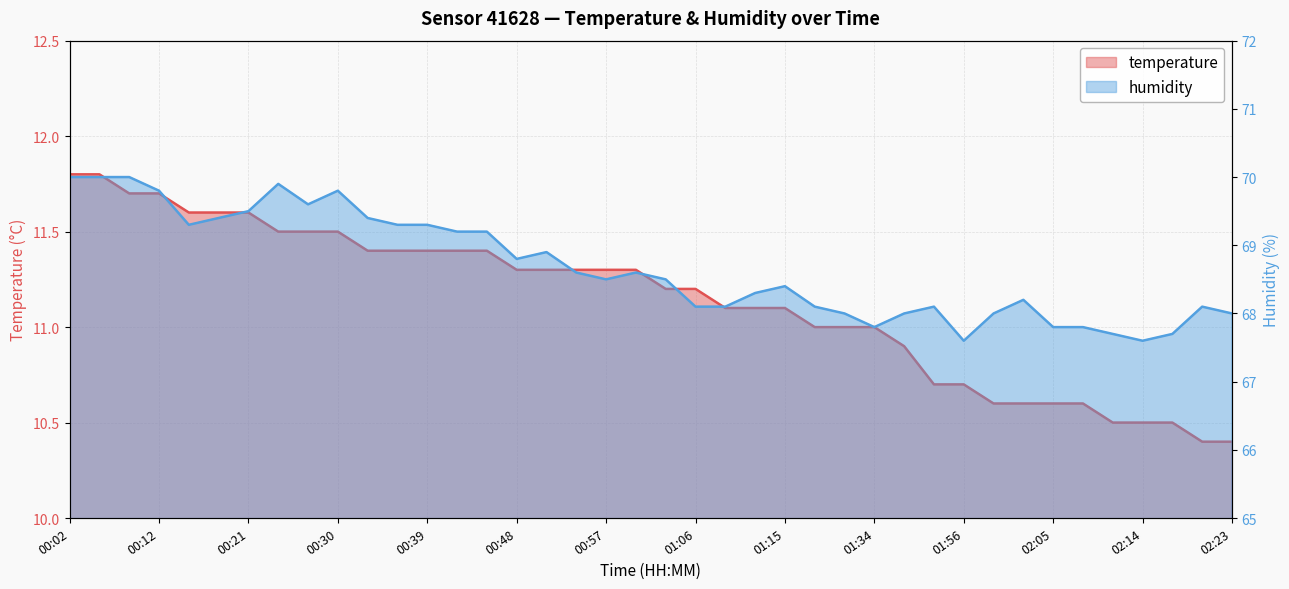

Rank the series by their maximum value, from lowest to highest.

temperature, humidity